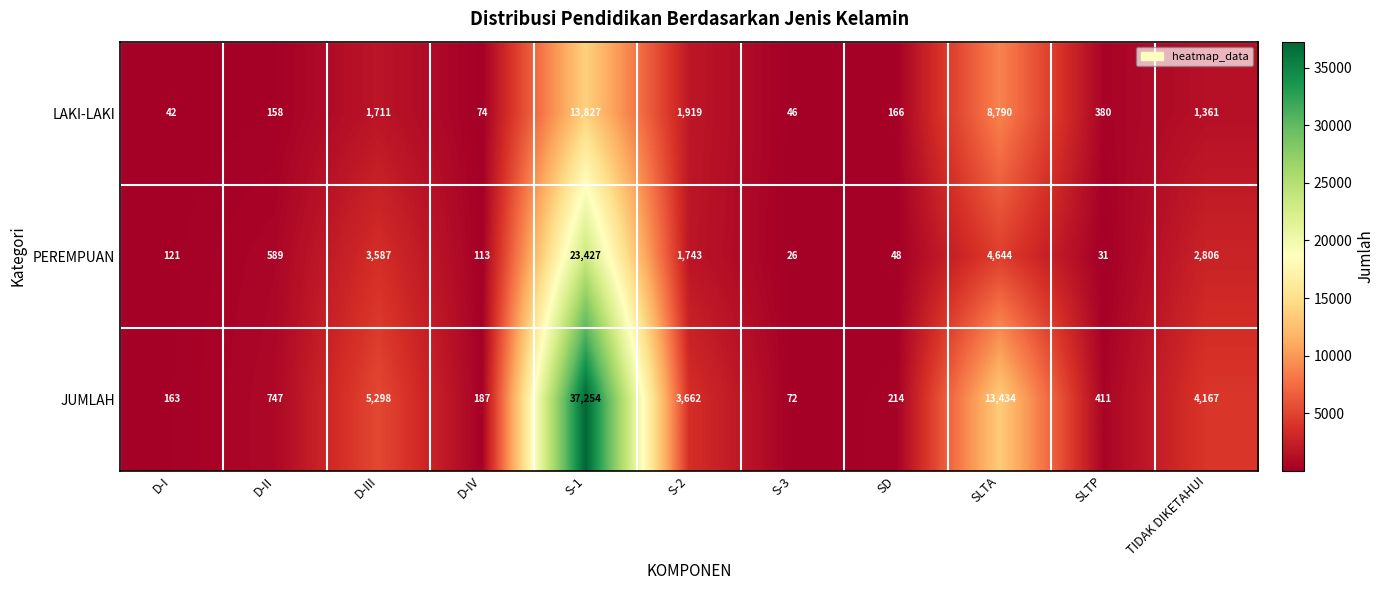

Between S-3 and SD, which series saw the biggest shift?

JUMLAH